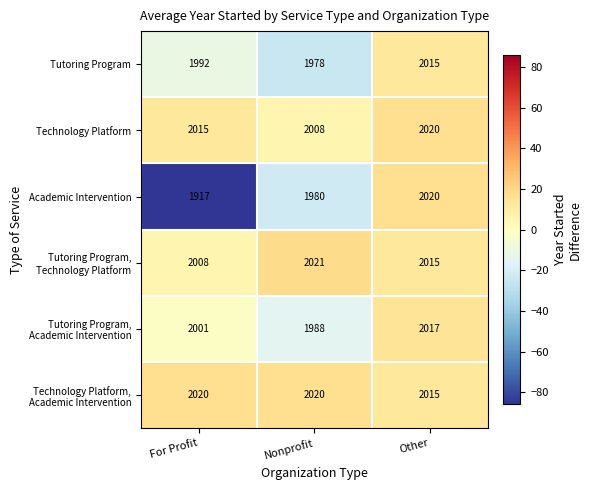

At which category is the sum across all series the highest?

Other